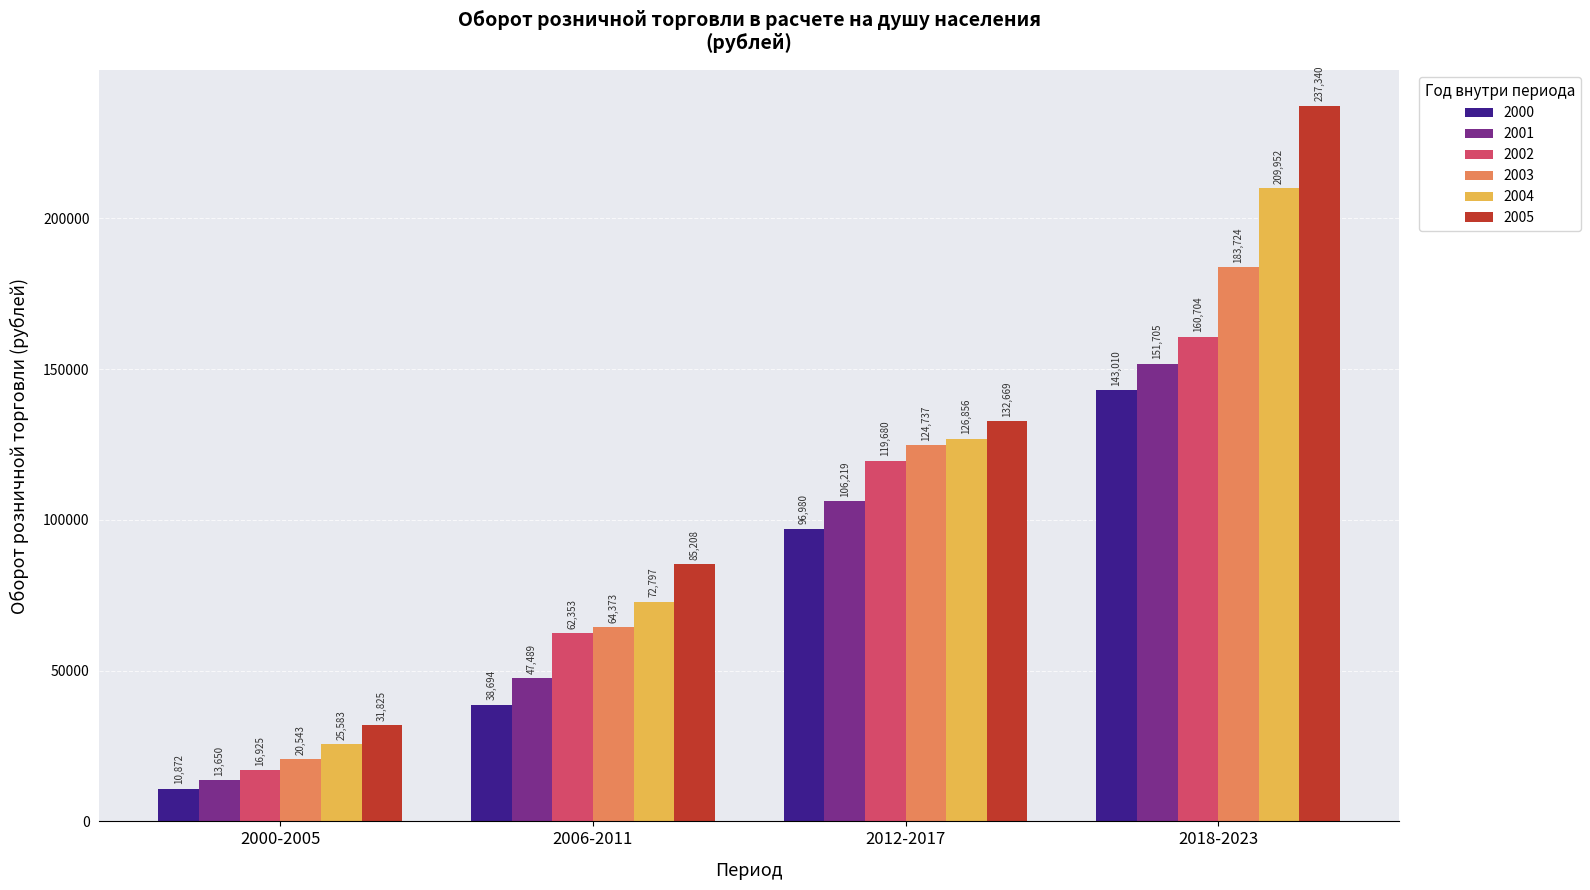

Which series has the largest range (max minus min)?

2005